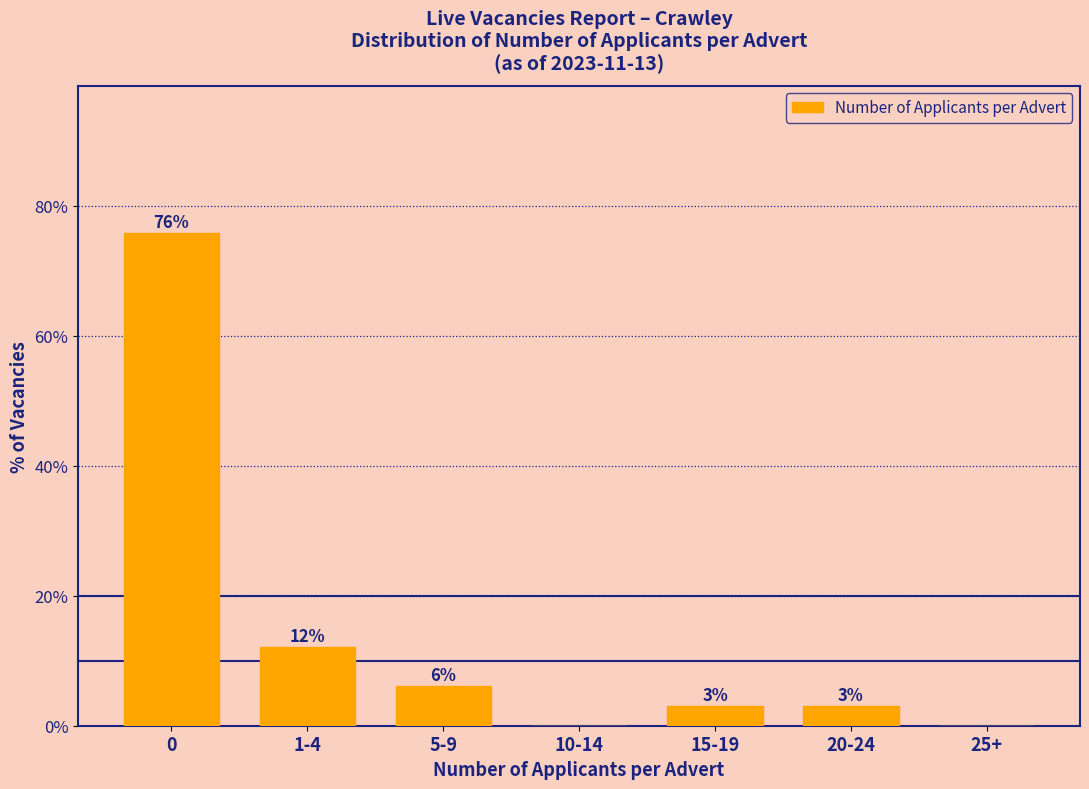

Is it true that the value at 25+ is 0.0?

True